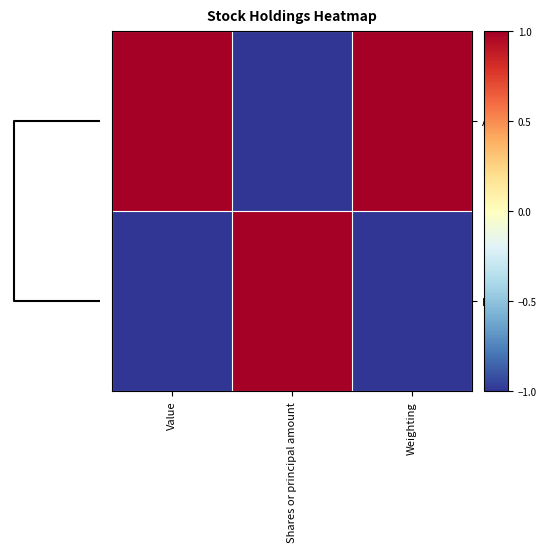

Count the number of categories in the chart.

3